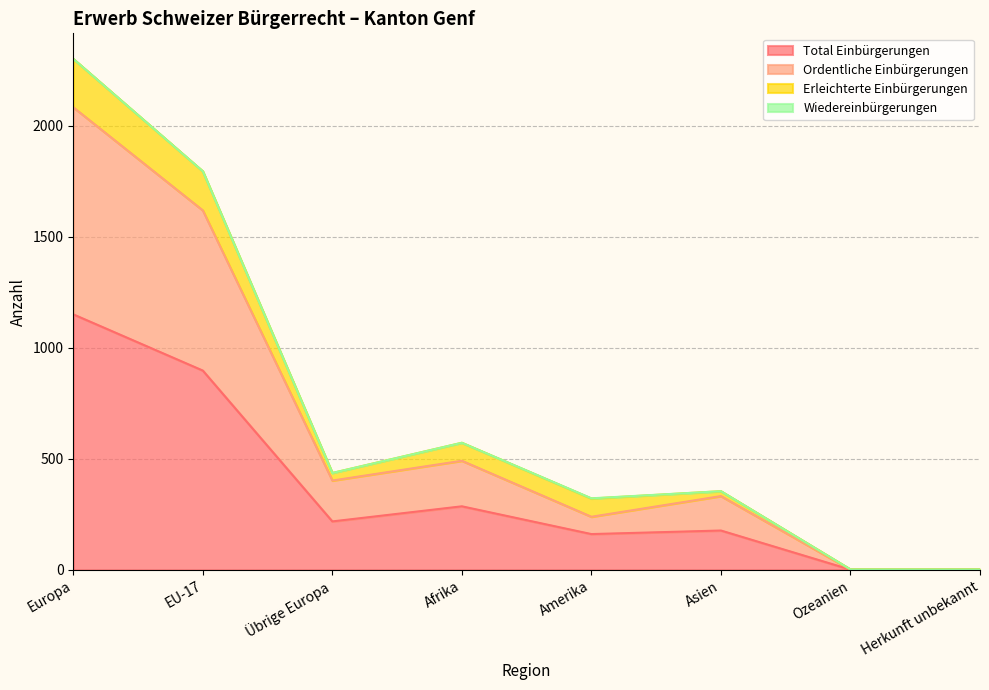

Which category has the highest value in the Total Einbürgerungen series?

Europa